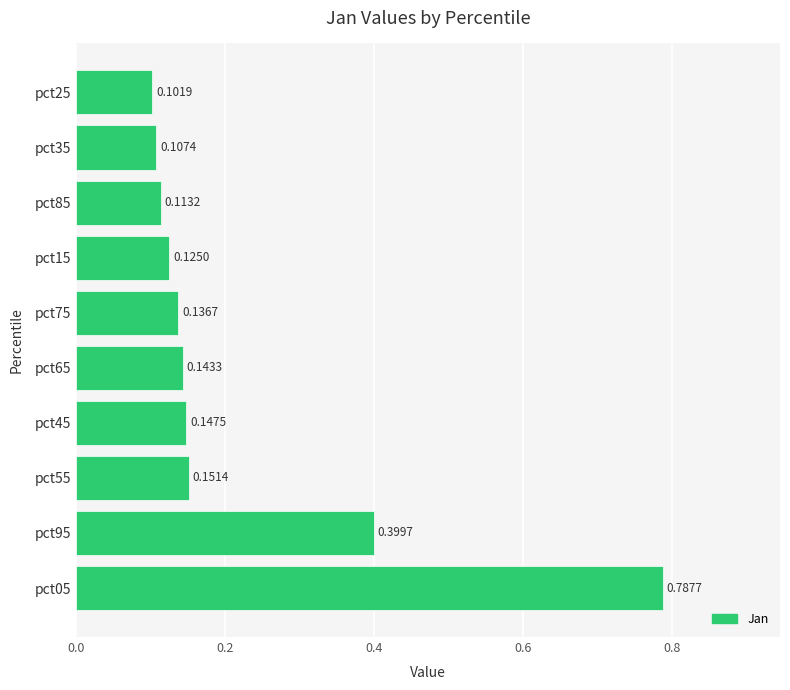

What is the difference between the maximum and second lowest values?

0.7